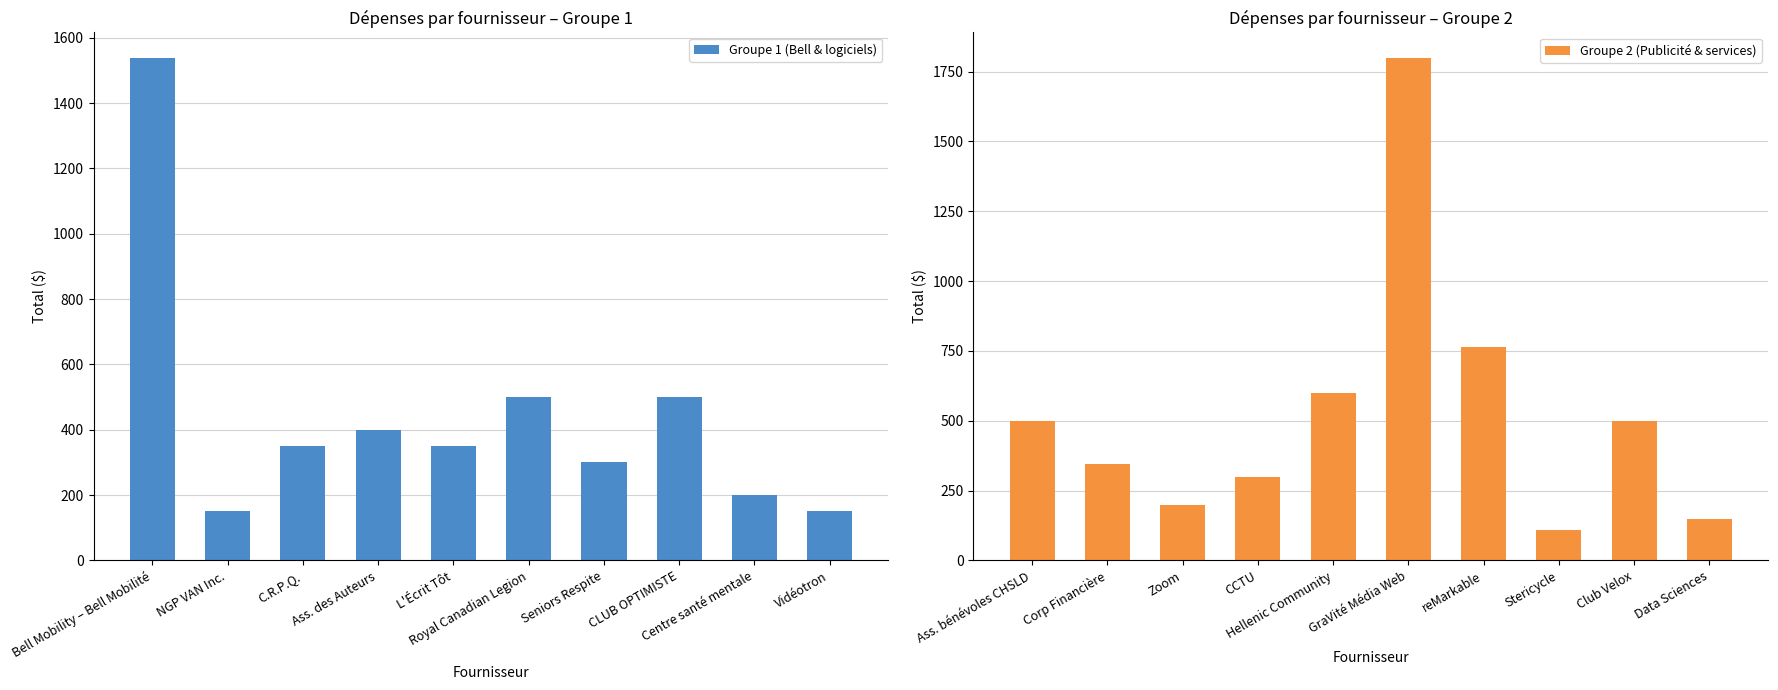

Which series has the largest total across all categories?

Groupe 2 (Publicité & services)